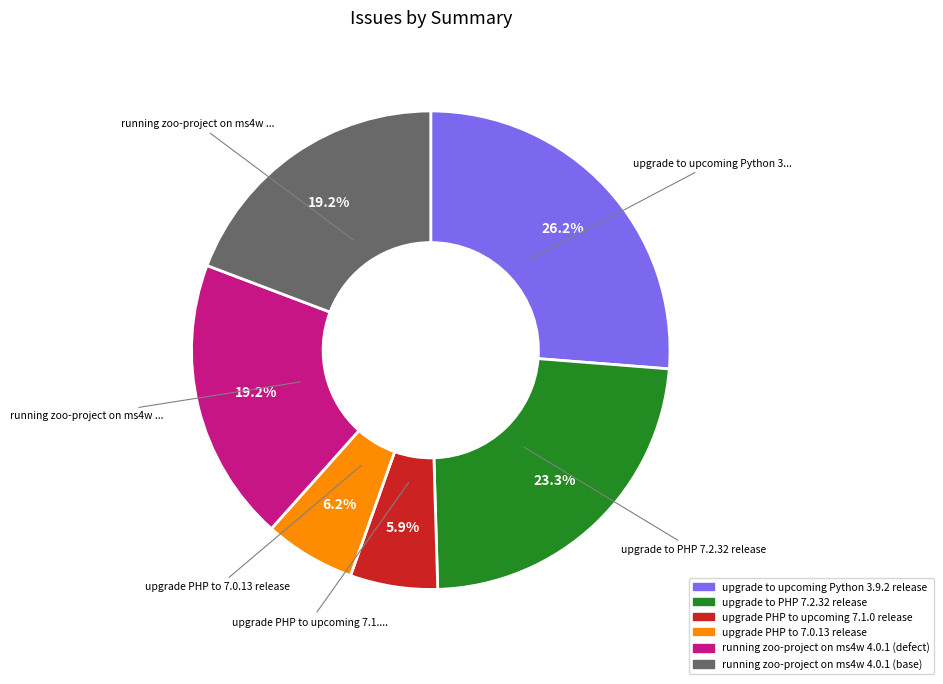

To the nearest percent, what is the average slice percentage?

17%